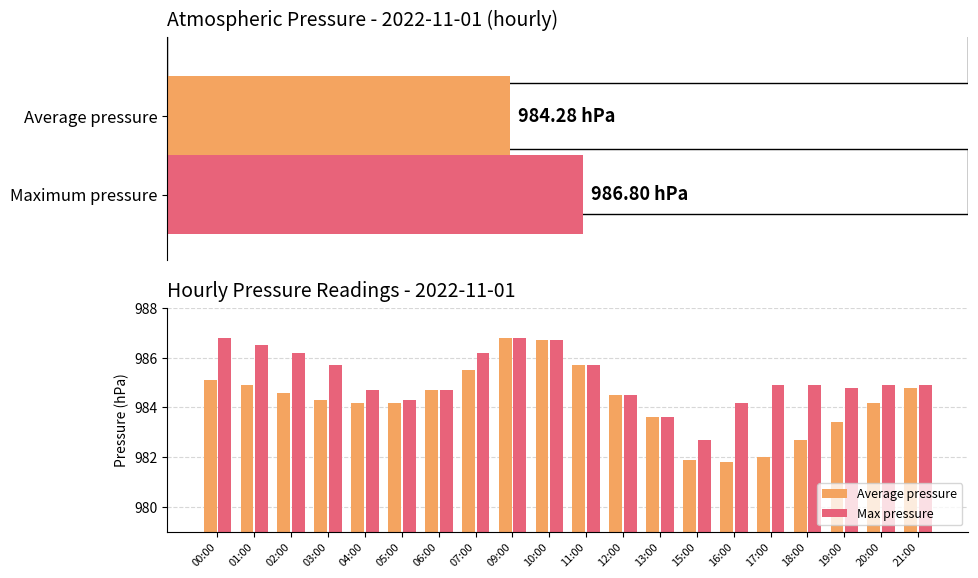

How many data points does each series have?

20